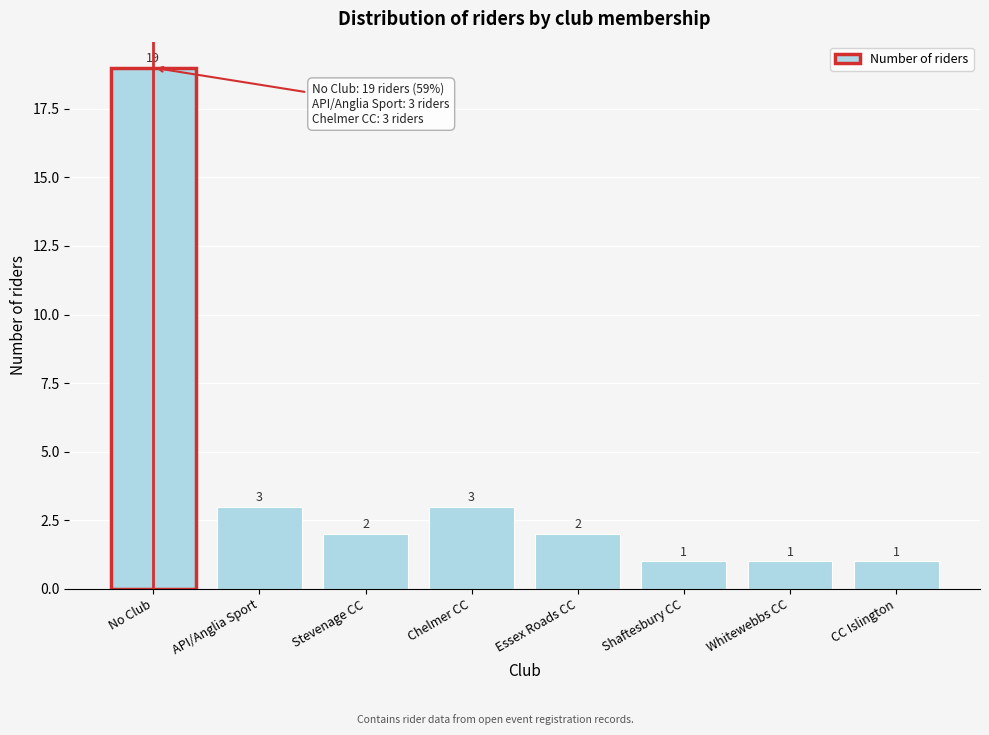

Reading left to right, what are all the values shown in this chart?

No Club=19	API/Anglia Sport=3	Stevenage CC=2	Chelmer CC=3	Essex Roads CC=2	Shaftesbury CC=1	Whitewebbs CC=1	CC Islington=1